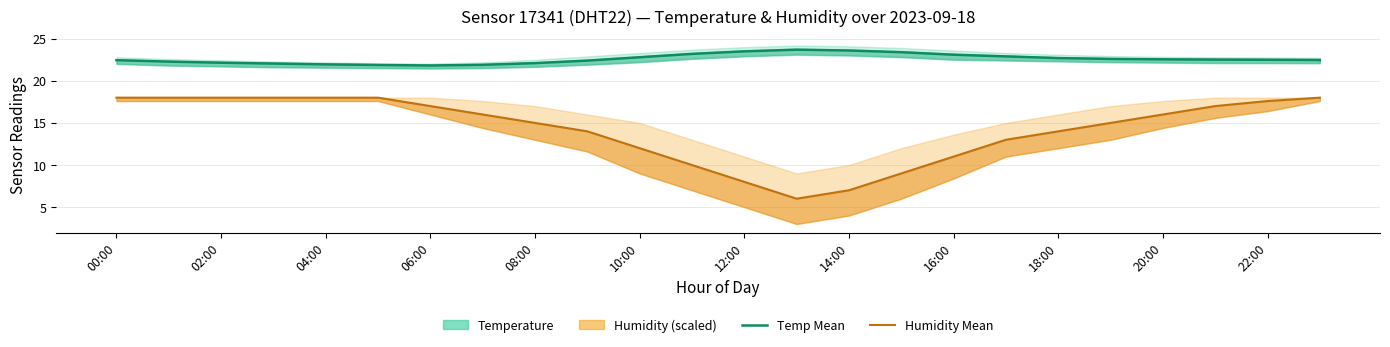

What is the difference between the highest and lowest values at 12:00?

15.5